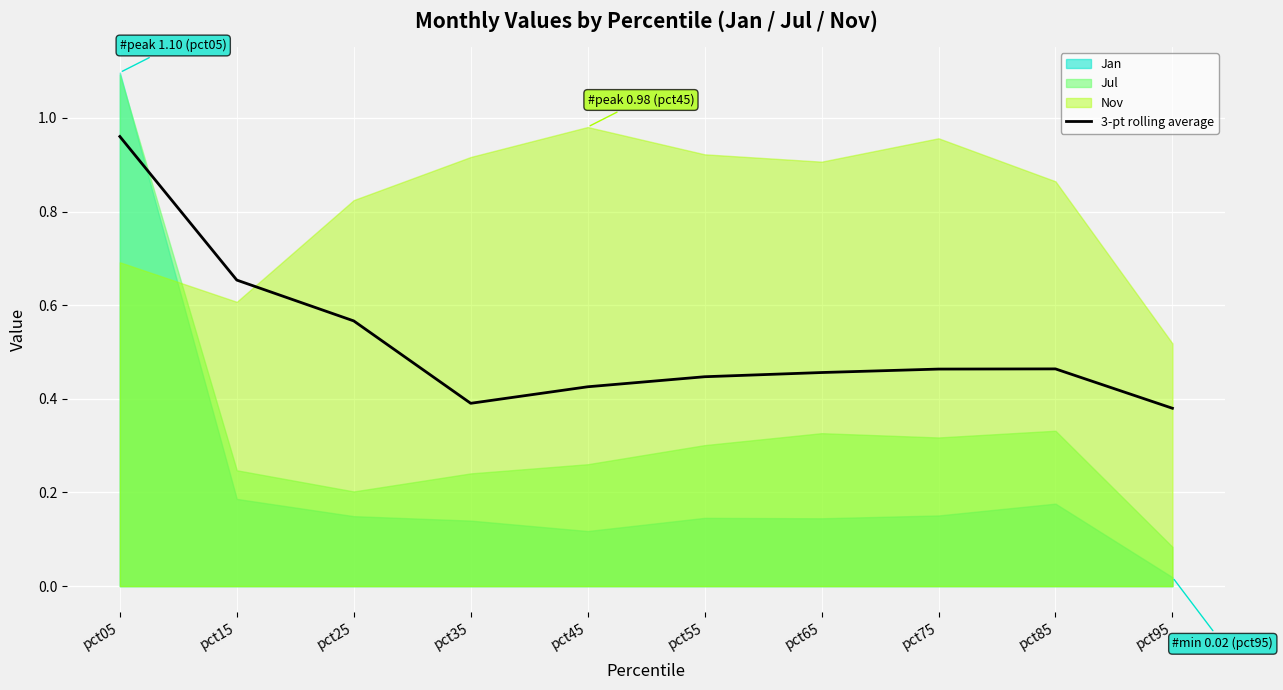

What is the value of the 4th point from the left?

0.4